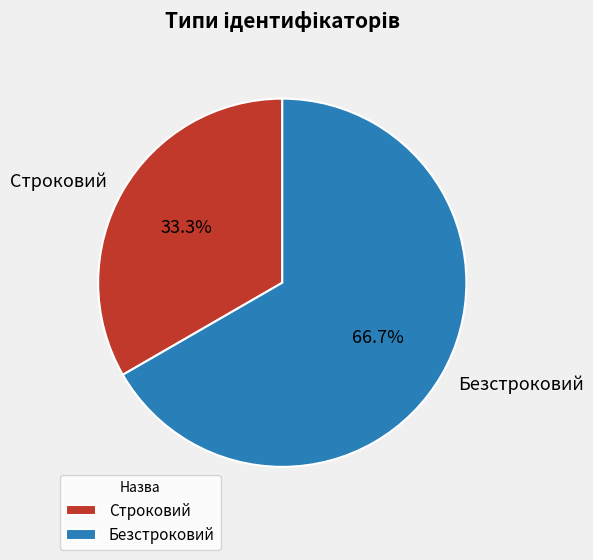

What percentage is NOT represented by Безстроковий?

33.3%